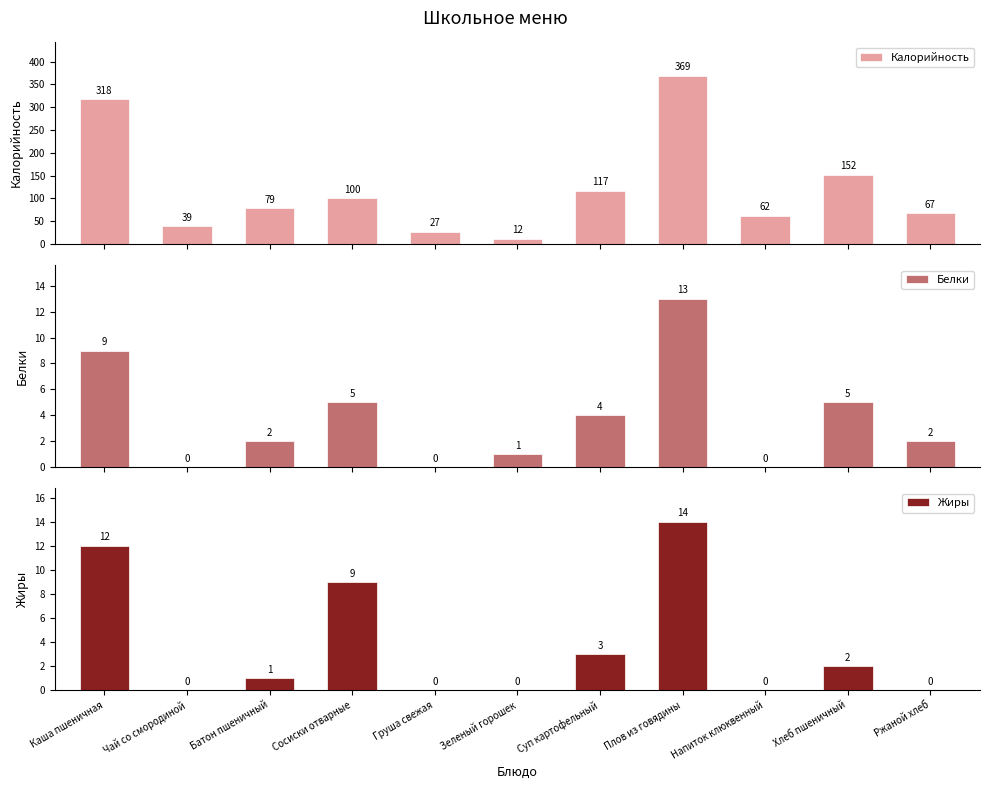

What is the value of the Калорийность bar at the 1st from the left?

318